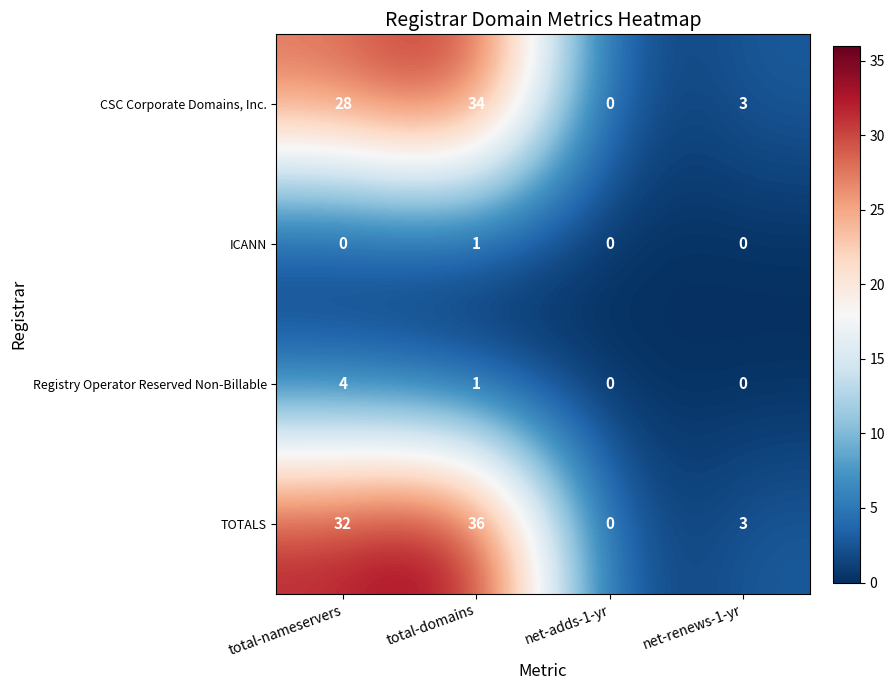

How many data points in TOTALS are less than 32?

2